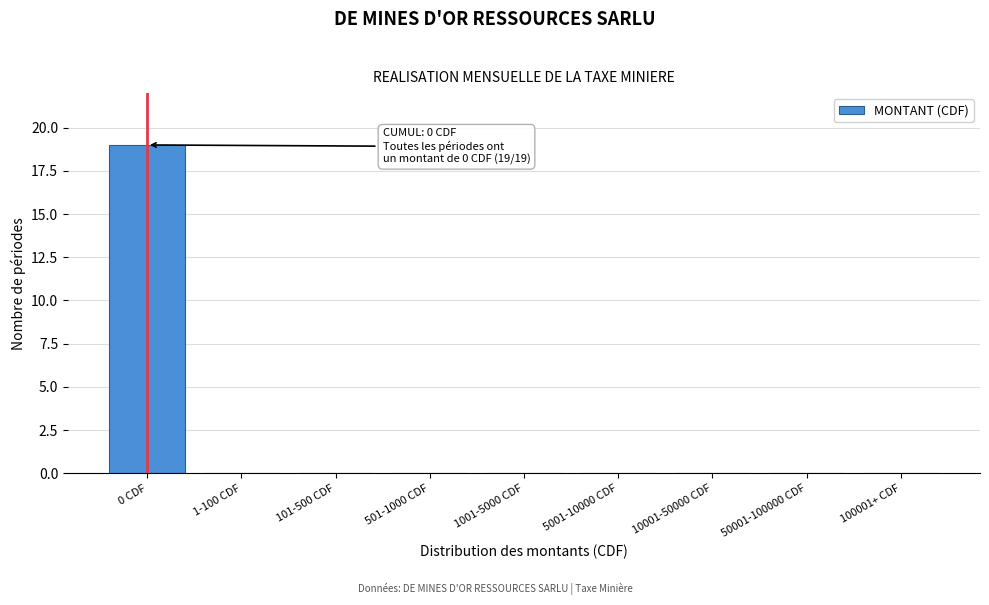

What is the change in value from 0 CDF to 10001-50000 CDF?

-19